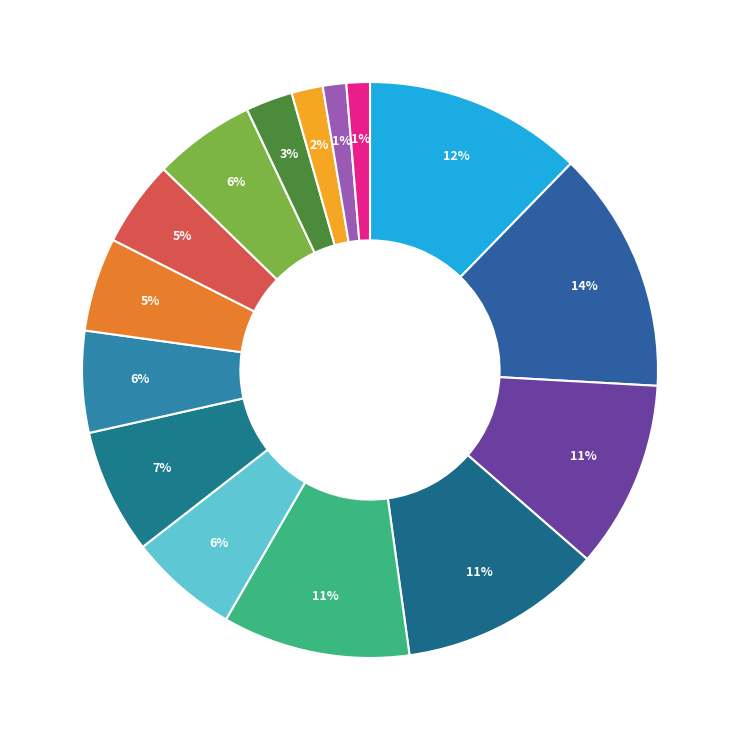

How many slices are in this pie chart?

15